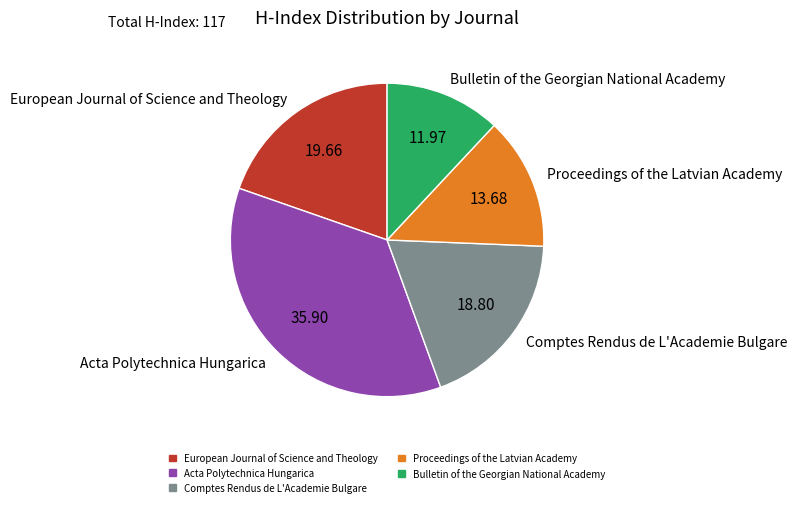

Which has a higher value, Comptes Rendus de L'Academie Bulgare or European Journal of Science and Theology?

European Journal of Science and Theology